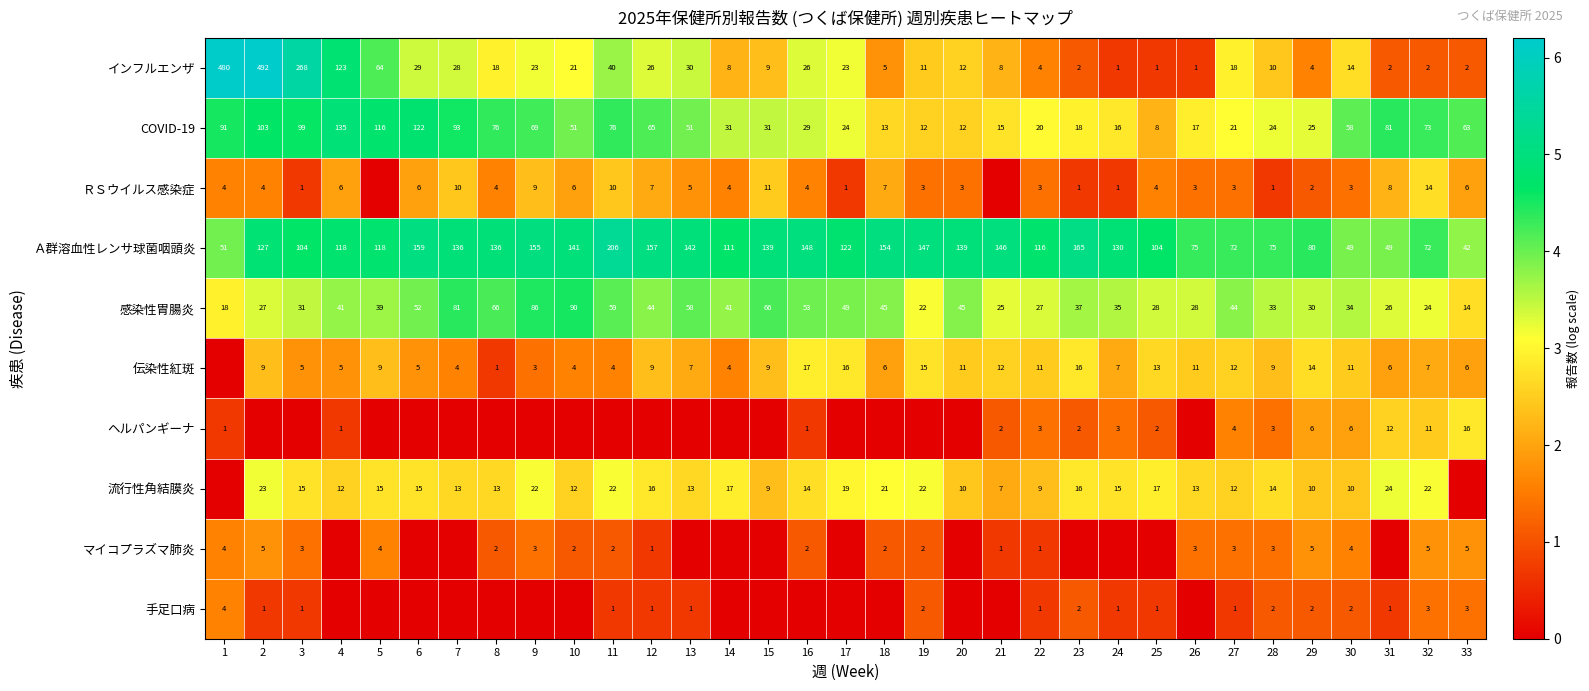

True or false: ＲＳウイルス感染症 has a value of 1 at 3.

True